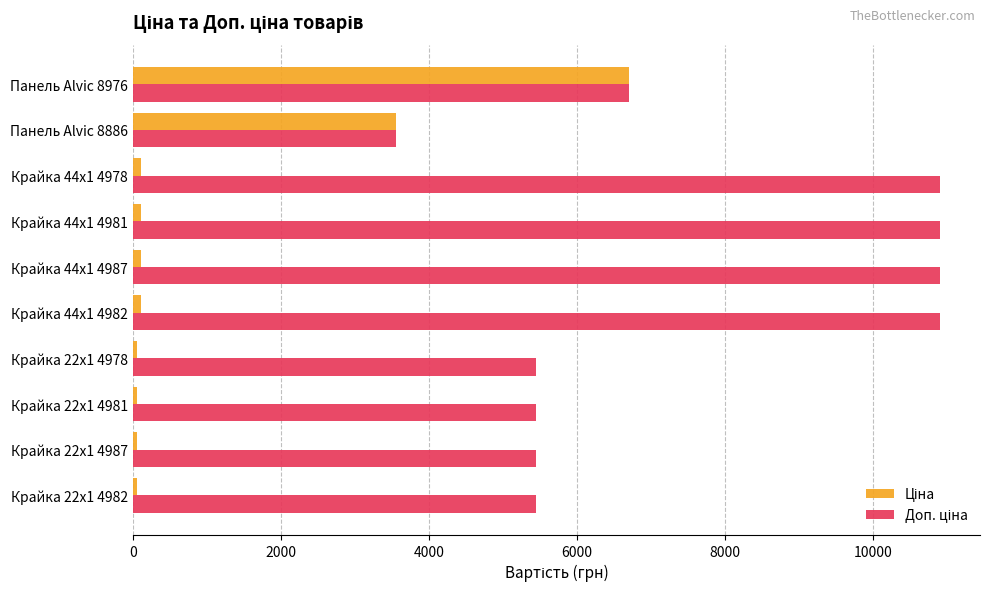

At which category is the sum across all series the highest?

Панель Alvic 8976